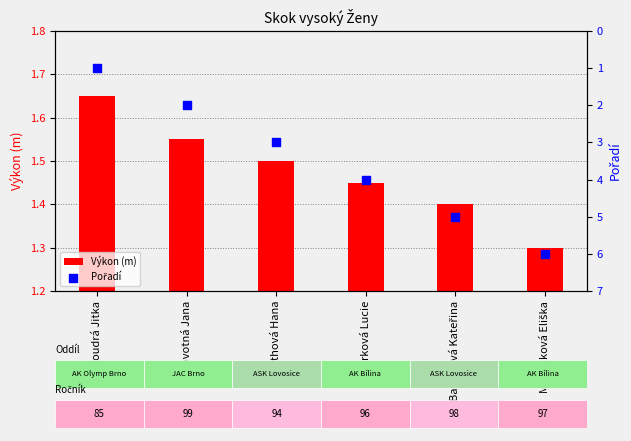

At which category is the sum across all series the highest?

Michálková Eliška